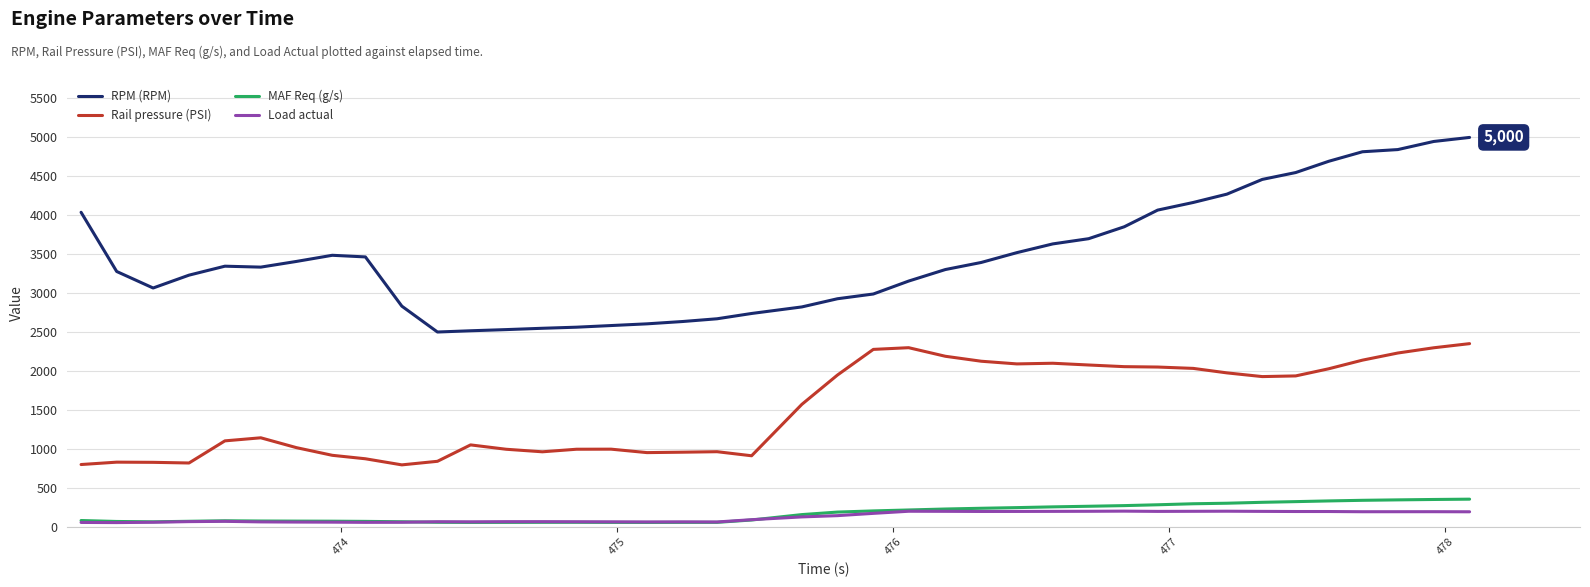

What is the greatest value displayed?

5000.0